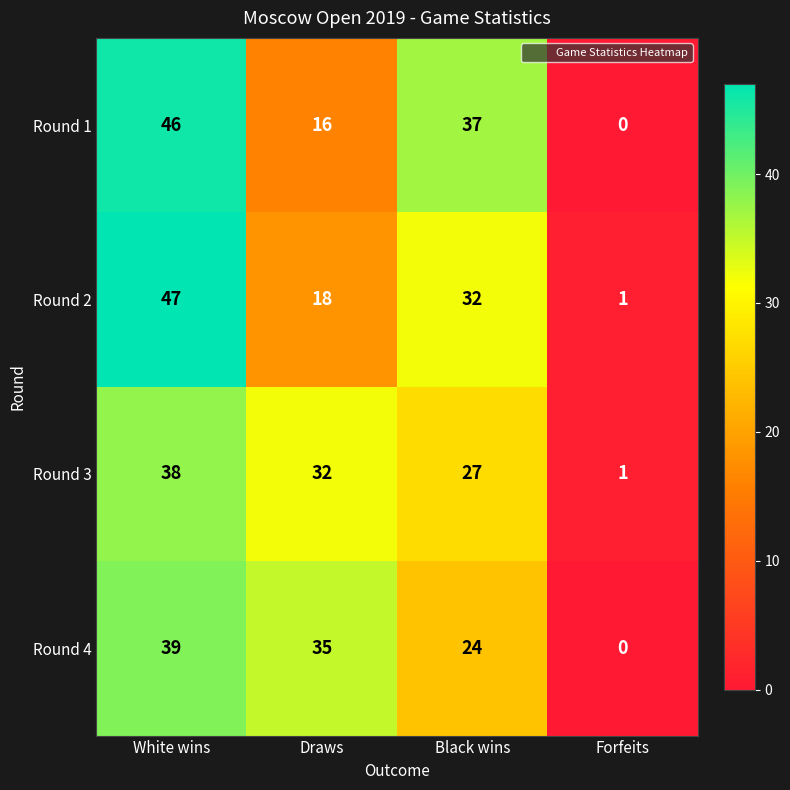

At White wins, list the series in order from smallest to largest.

Round 3, Round 4, Round 1, Round 2